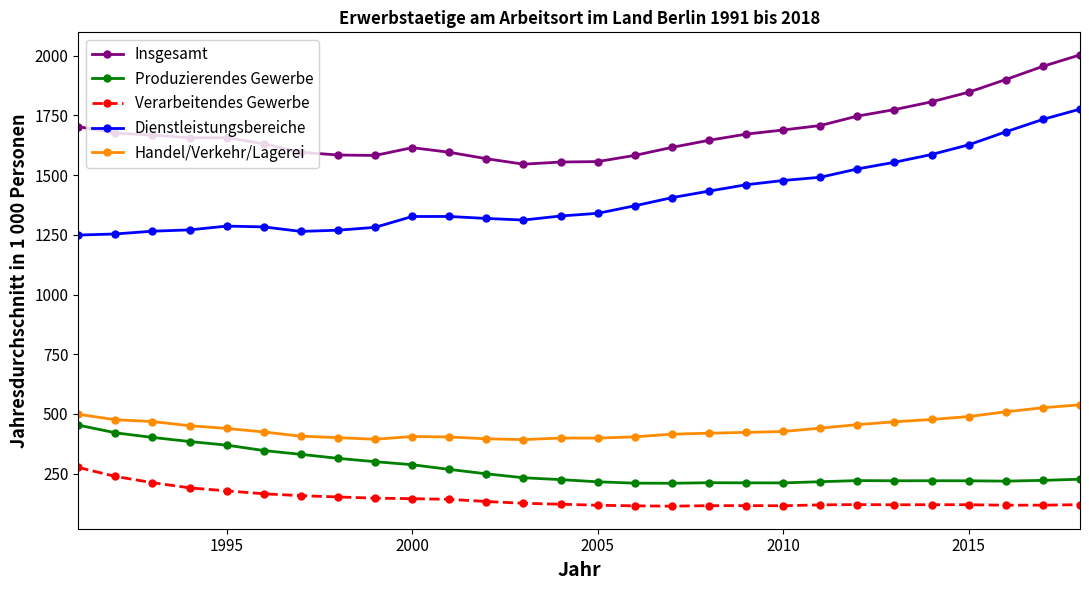

What are all the series names shown in the legend?

Insgesamt, Produzierendes Gewerbe, Verarbeitendes Gewerbe, Dienstleistungsbereiche, Handel/Verkehr/Lagerei